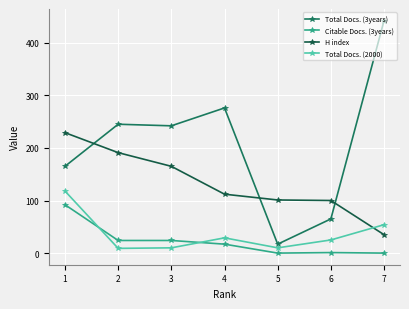

How many distinct data groups are displayed?

4